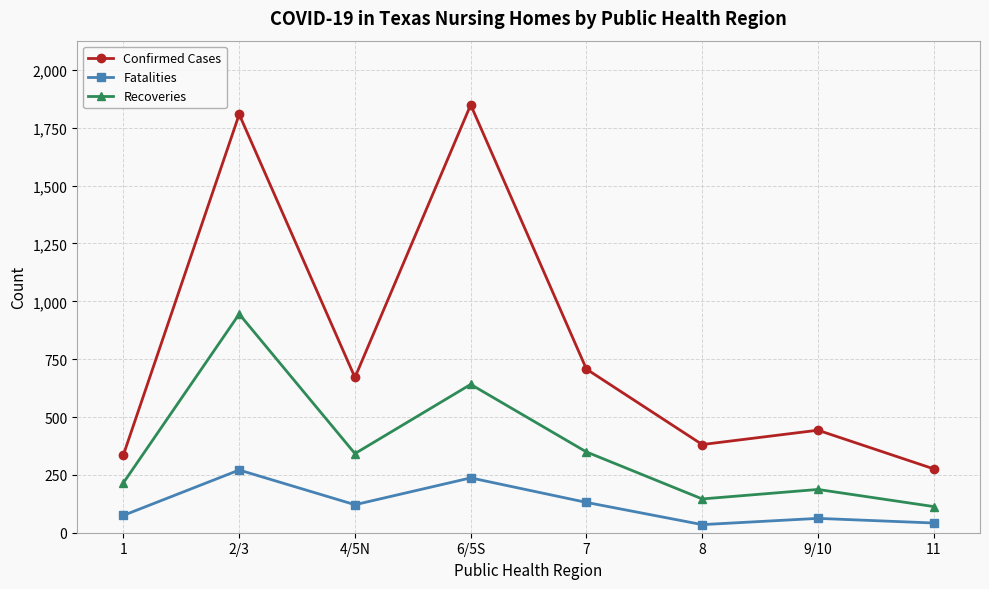

What is the approximate value of Confirmed Cases at 6/5S, to the nearest 100?

1800